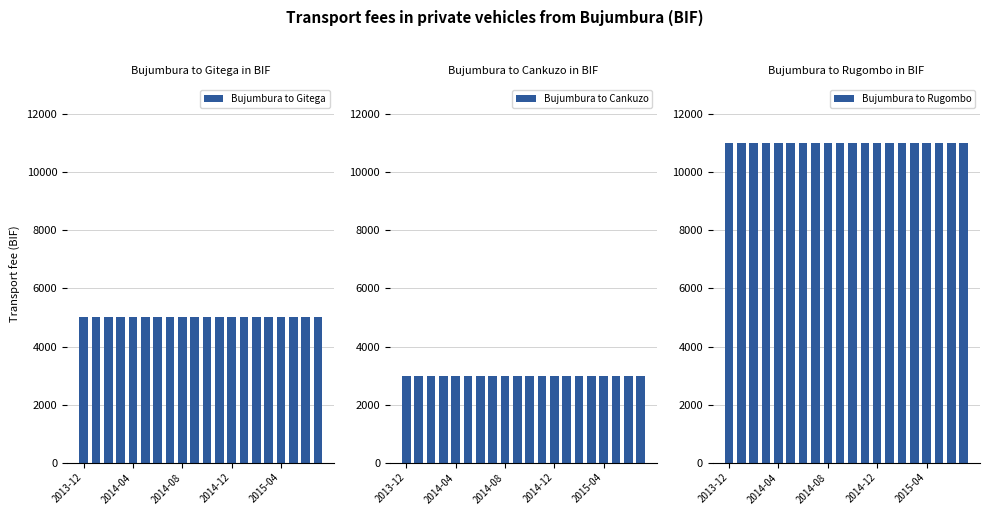

What is the greatest value displayed?

11000